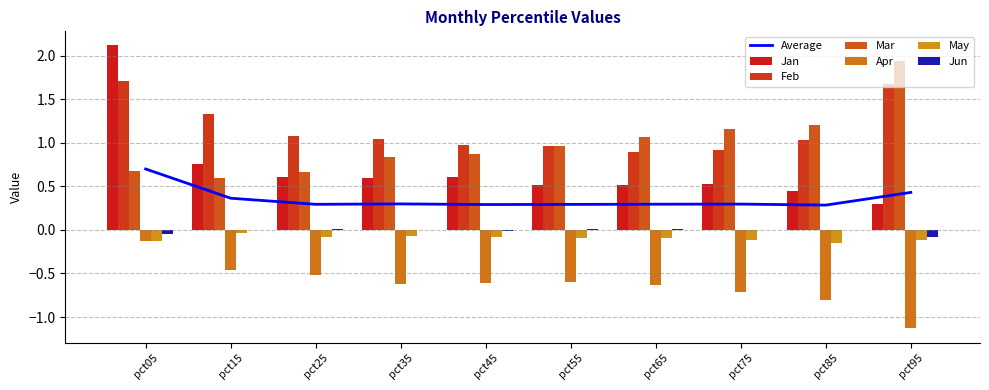

Are the bars horizontal?

No